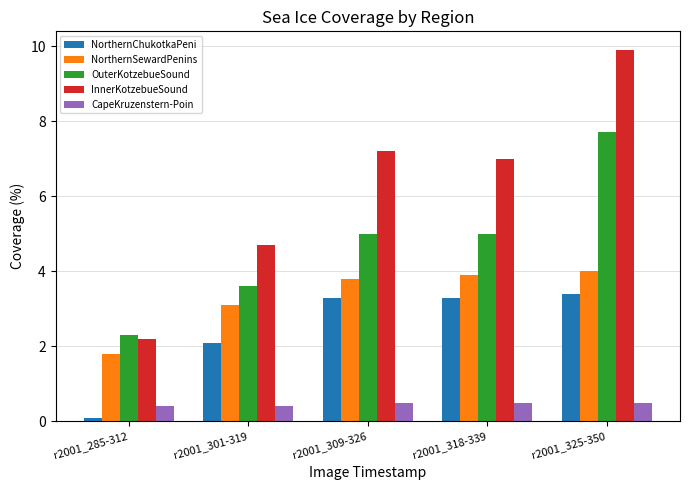

At how many categories does at least one series exceed 6?

3